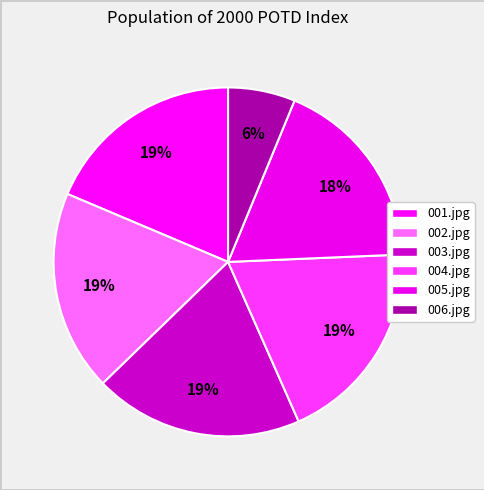

Which category has the biggest portion of the pie?

2000_POTD_Index_003.jpg